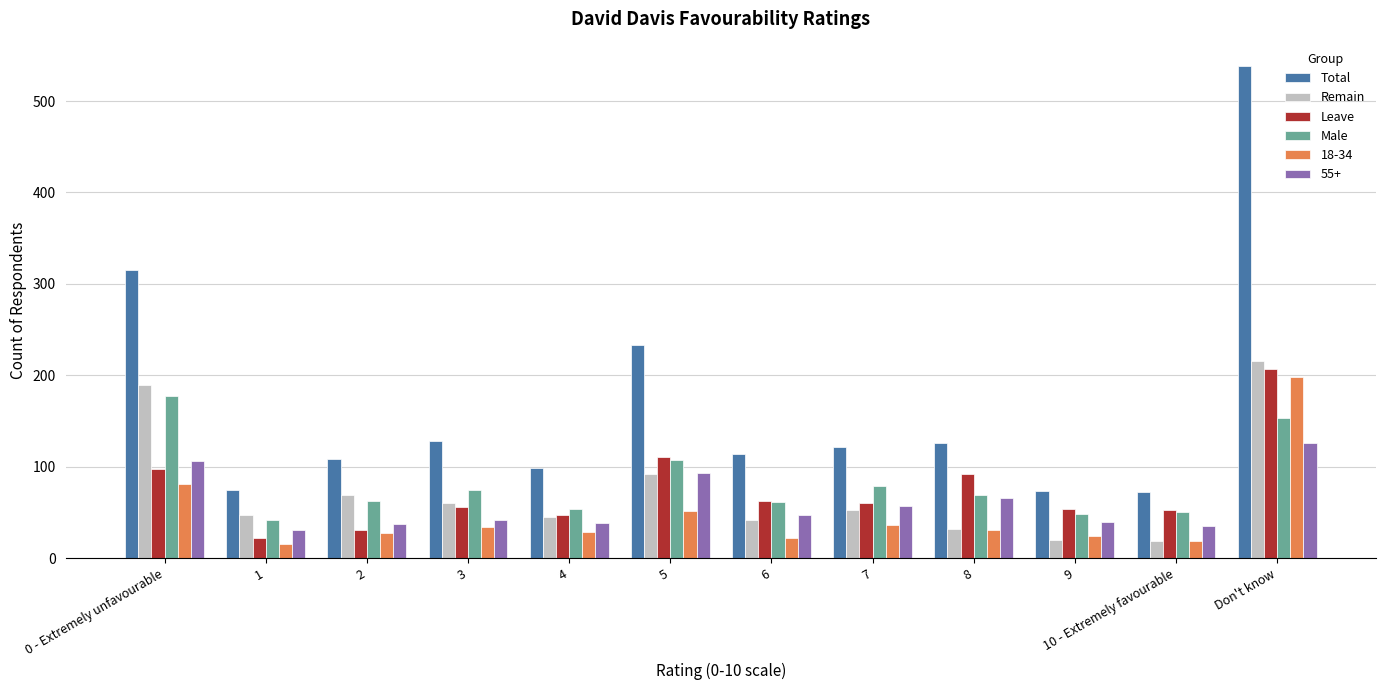

At how many categories does at least one series exceed 275?

2